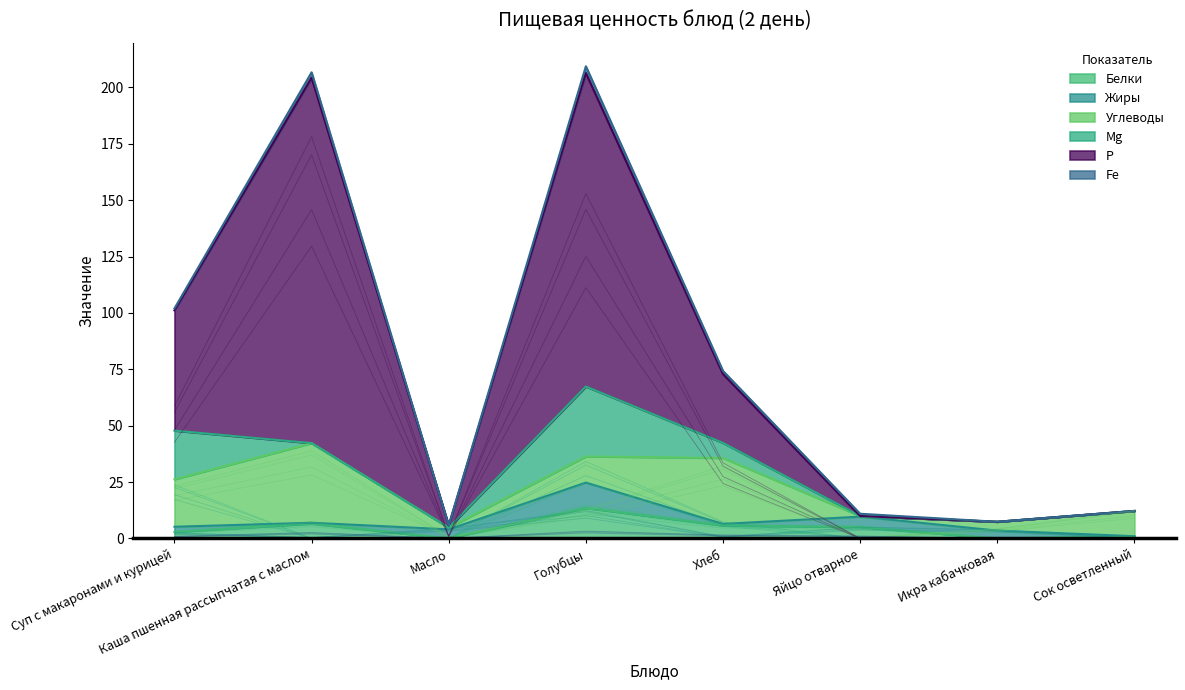

Between which two adjacent categories do Mg and Белки first intersect?

Суп с макаронами и курицей and Каша пшенная рассыпчатая с маслом